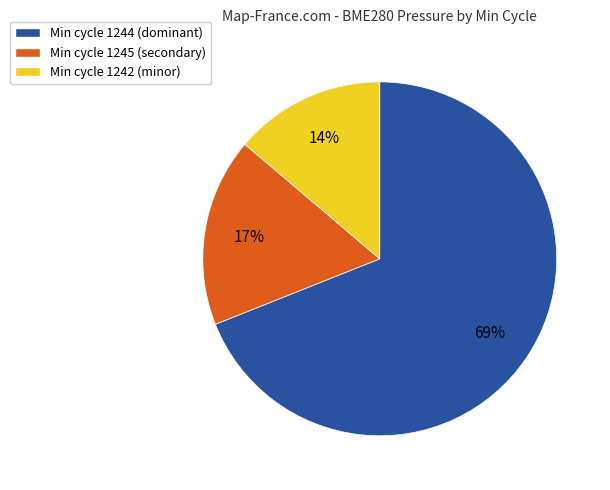

What is the ratio of the value at Min cycle 1242 (minor) to the value at Min cycle 1245 (secondary)?

0.8